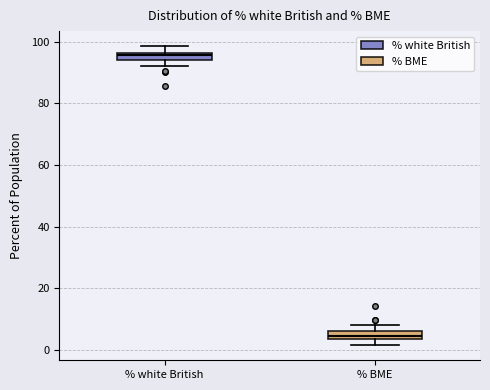

Where is the upper edge of the box for % white British on the y-axis? The values are not printed on the chart, so give them approximately, as read against the axis.

96